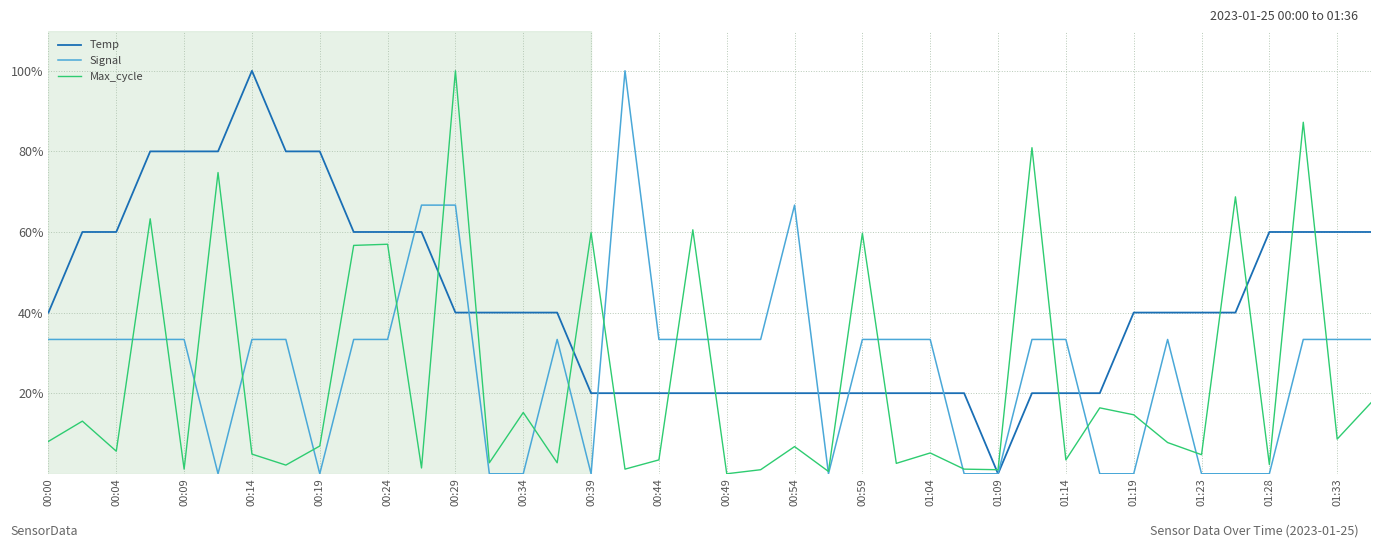

List the series in order of their overall mean, highest first.

Temp, Signal, Max_cycle